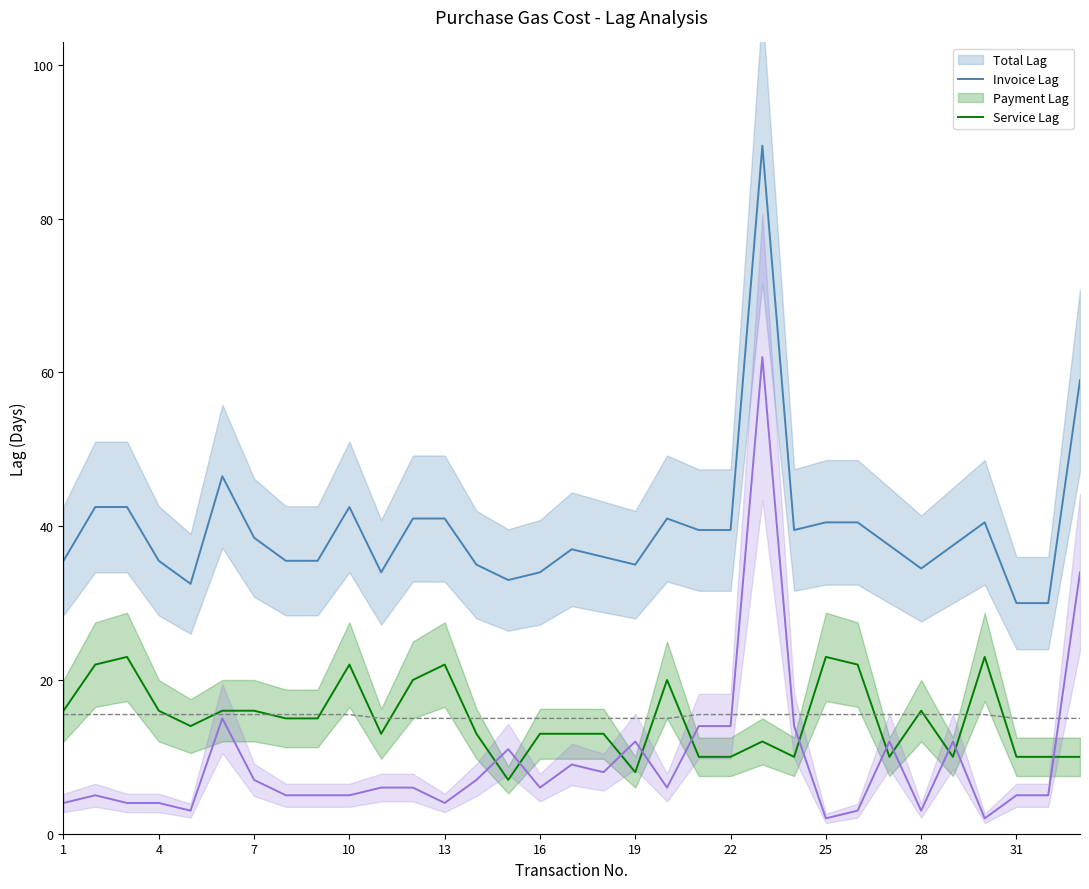

At how many categories does at least one series exceed 31?

31